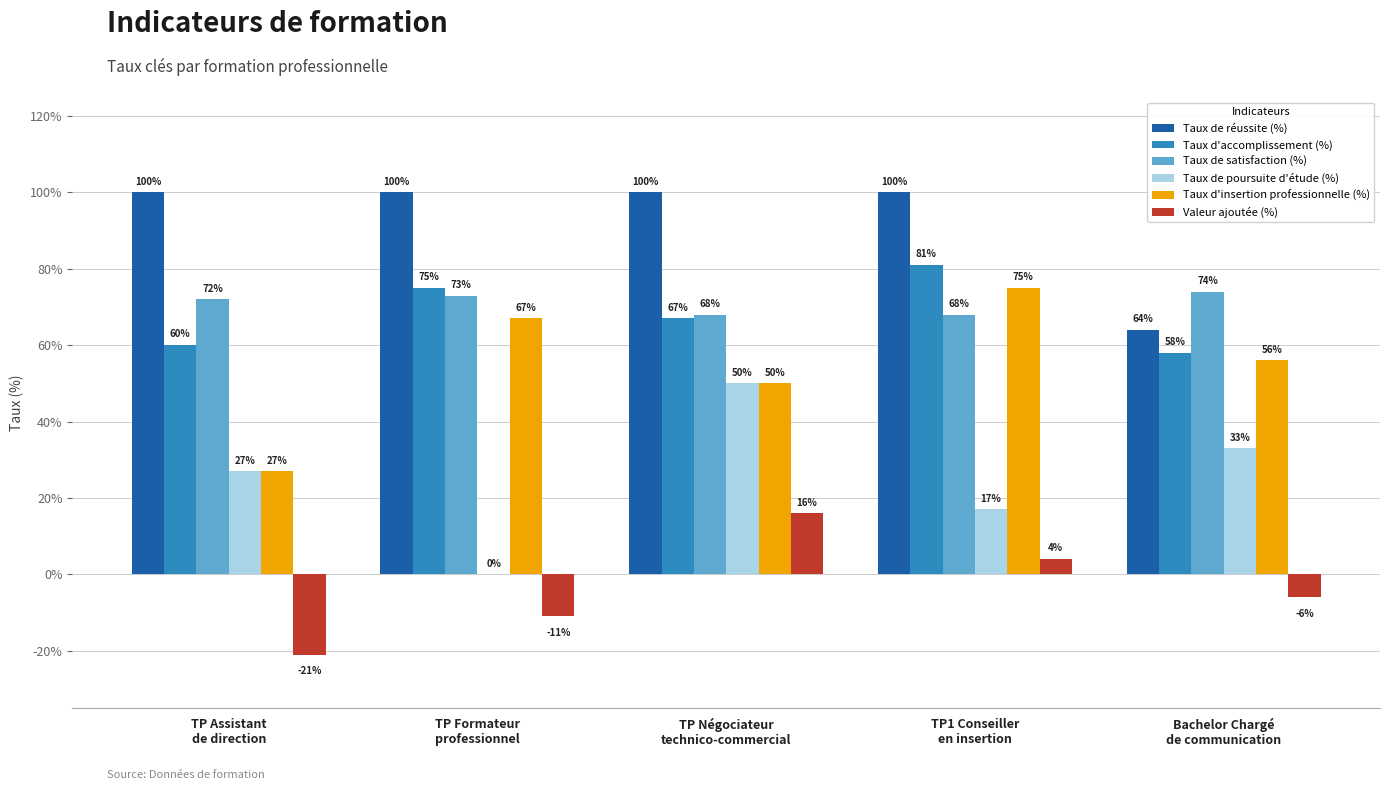

Are the bars horizontal?

No